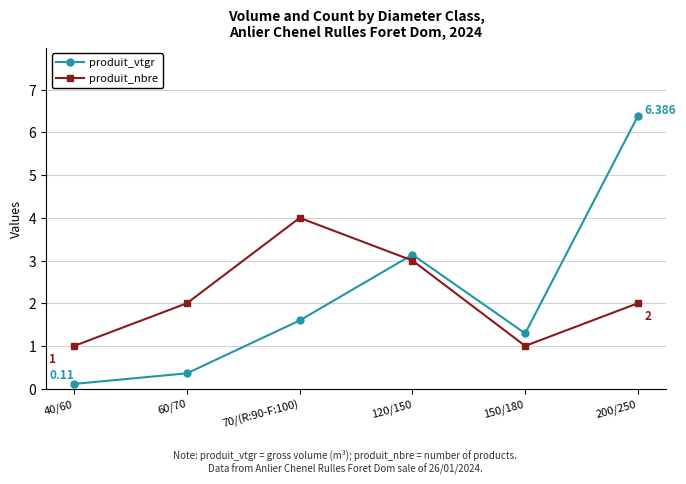

What is the average value of the produit_nbre series?

2.2